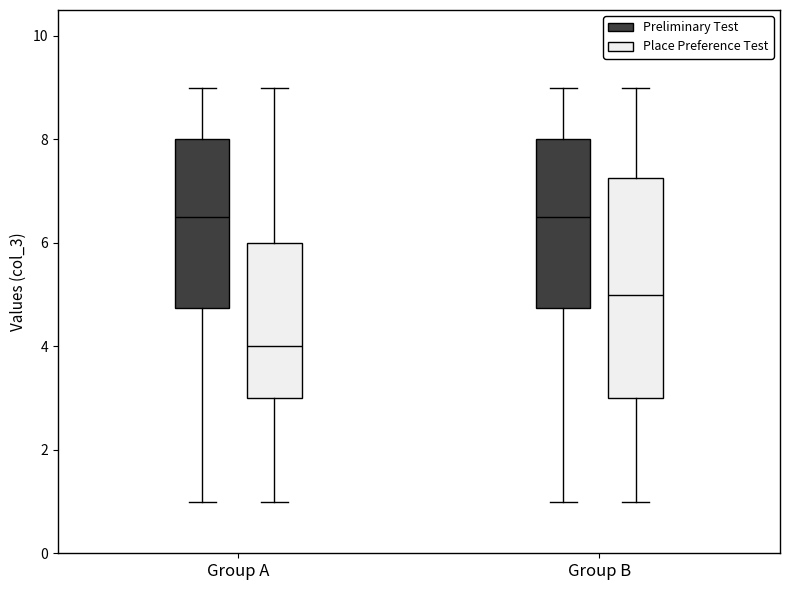

Reading left to right, read every box against the y-axis: the position of its median line, the range the box covers, and the ends of its whiskers. The values are not printed on the chart, so give them approximately, as read against the axis.

Group A (Preliminary Test): median 6.6, box 4.8 to 8.0, whiskers 1.0 to 9.0
Group A (Place Preference Test): median 4.0, box 3.0 to 6.0, whiskers 1.0 to 9.0
Group B (Preliminary Test): median 6.6, box 4.8 to 8.0, whiskers 1.0 to 9.0
Group B (Place Preference Test): median 5.0, box 3.0 to 7.2, whiskers 1.0 to 9.0